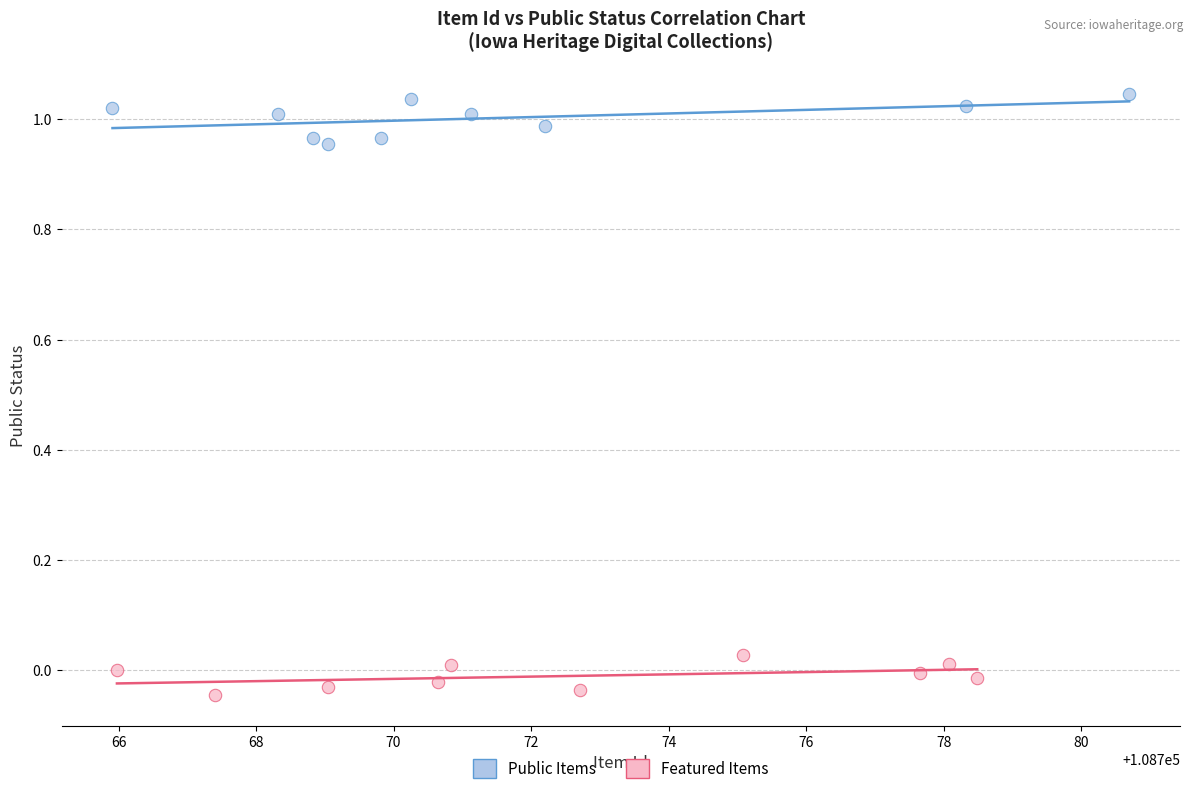

Which series reaches the maximum Y coordinate?

Public Items